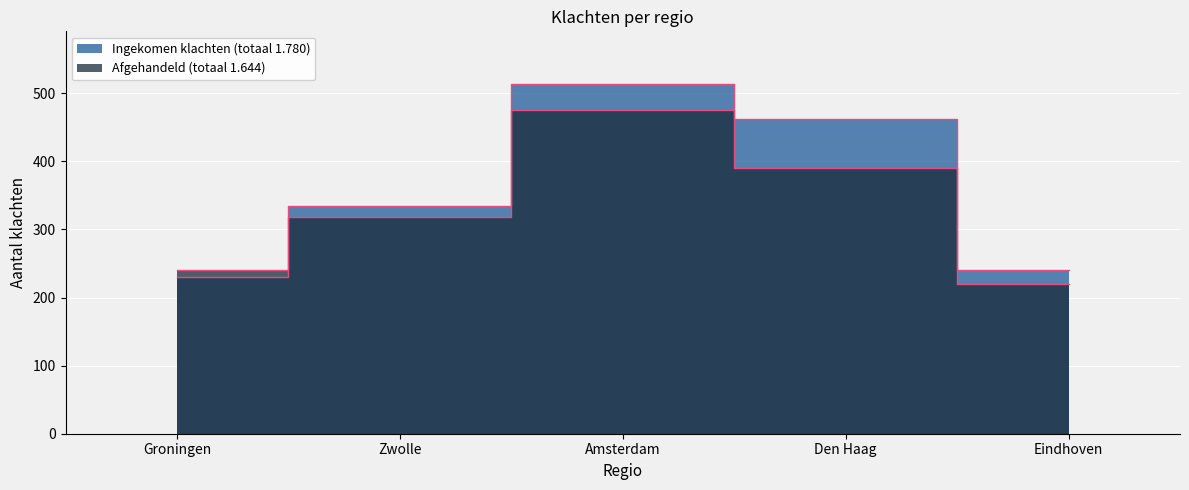

What position from the left is Amsterdam?

3